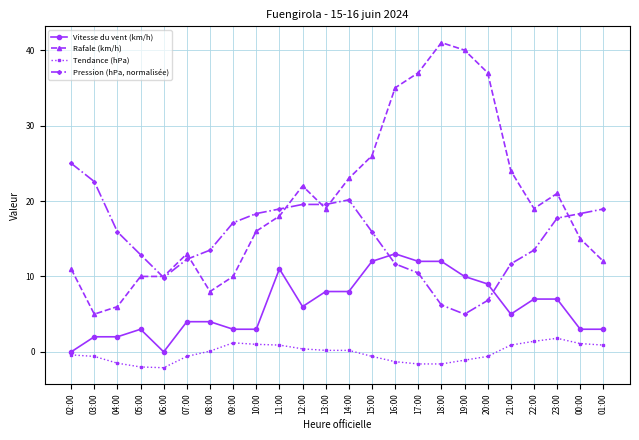

Where is the first local minimum for Pression (hPa, normalisée)?

06:00